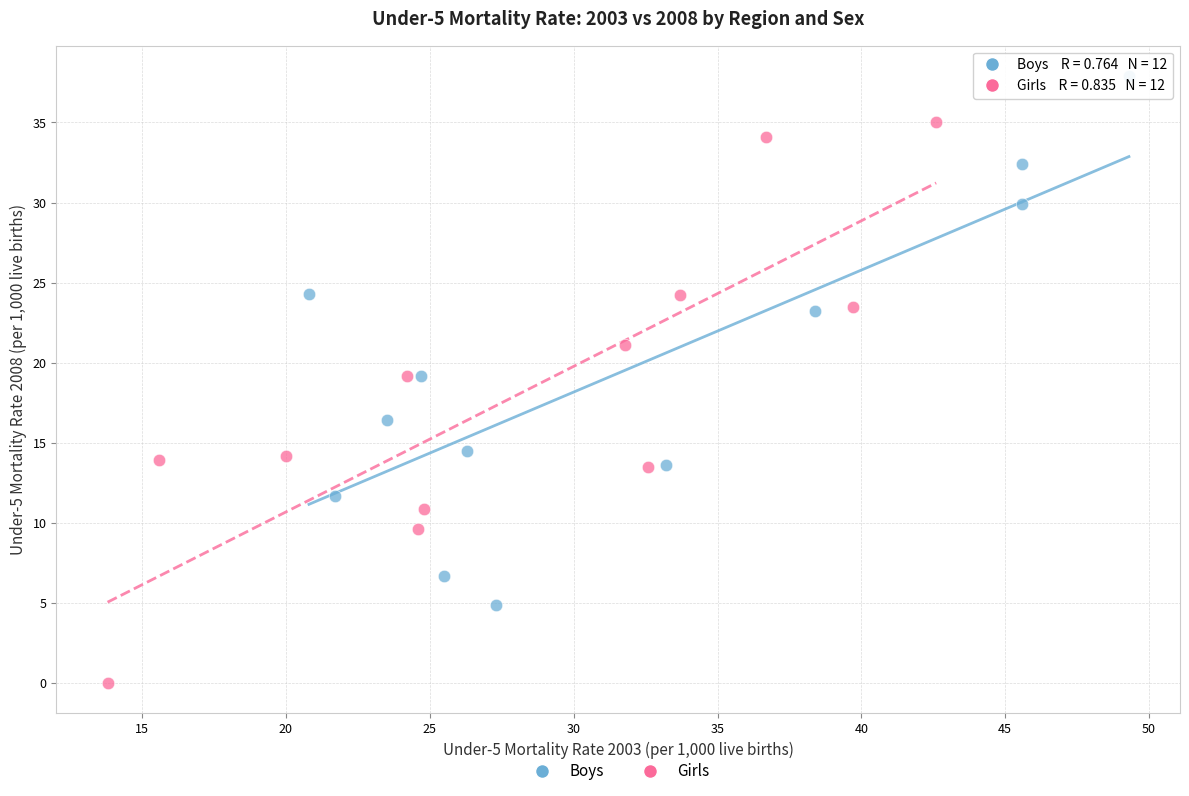

Which series reaches the maximum Y coordinate?

Boys